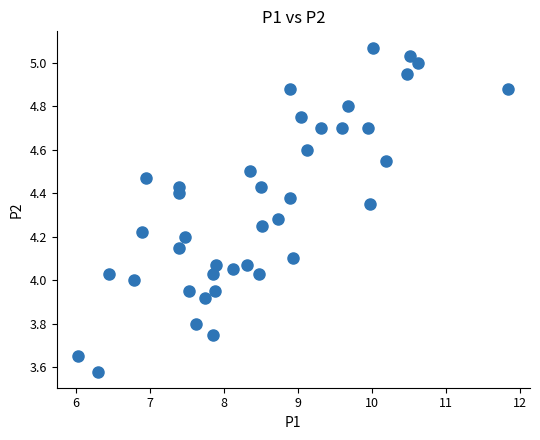

What is the range of Y values (max minus min)?

1.5